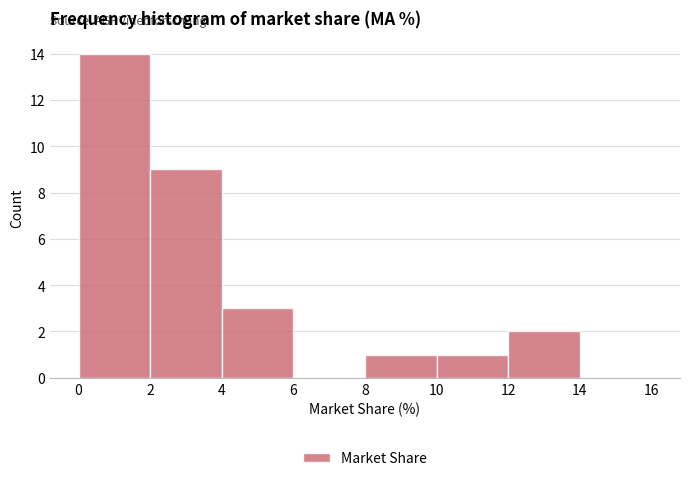

Reading left to right, transcribe this chart: for each bar, give the range it covers on the x-axis and its height. The values are not printed on the chart, so give them approximately, as read against the axis.

0 to 2: 14
2 to 4: 9
4 to 6: 3
6 to 8: 0
8 to 10: 1
10 to 12: 1
12 to 14: 2
14 to 16: 0